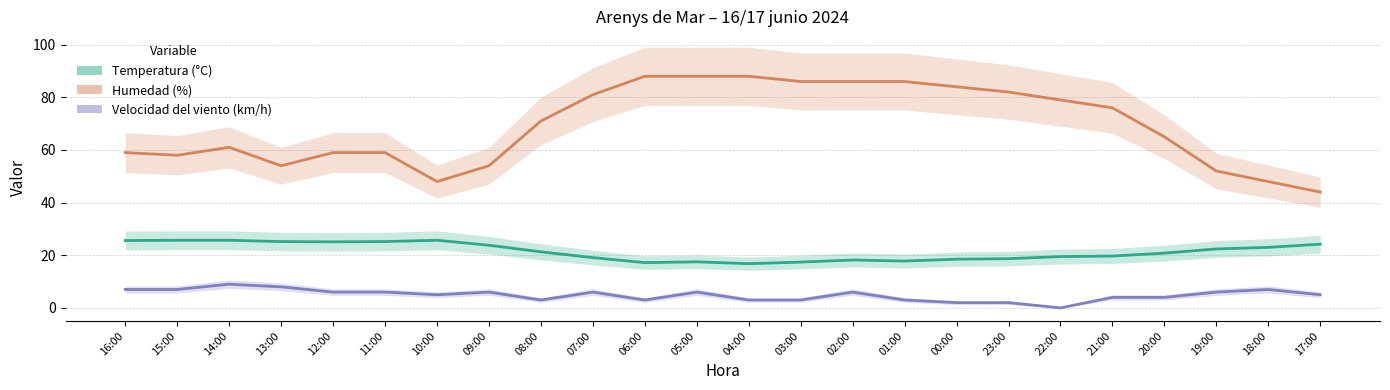

What is the average value of the Velocidad del viento (km/h) series?

4.9